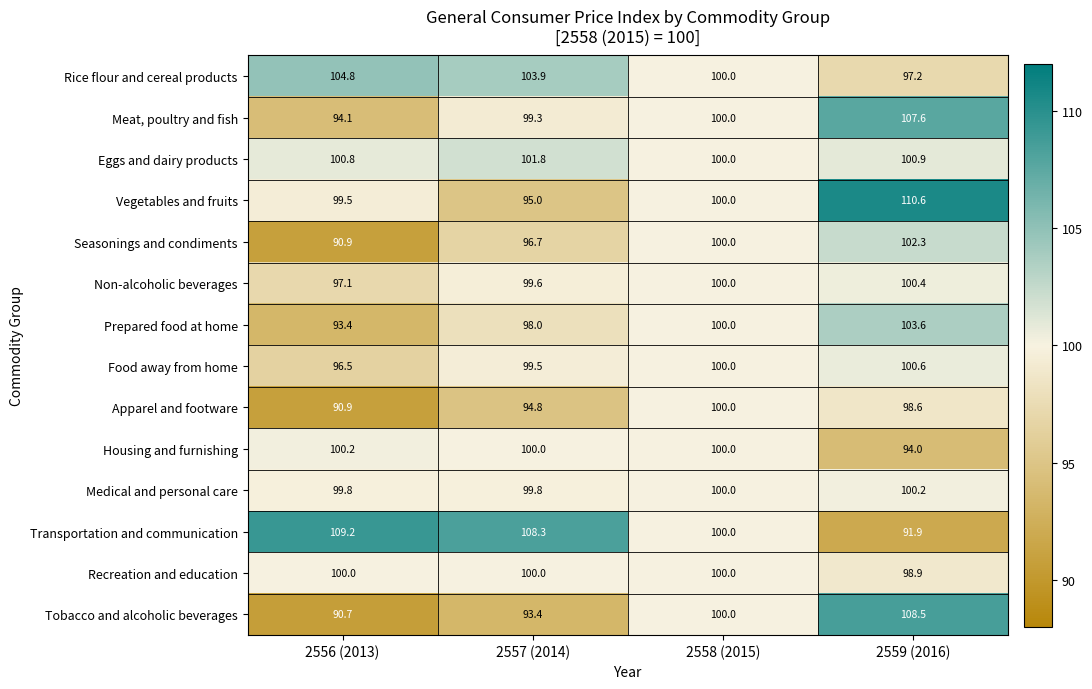

Count the number of data series in this chart.

14